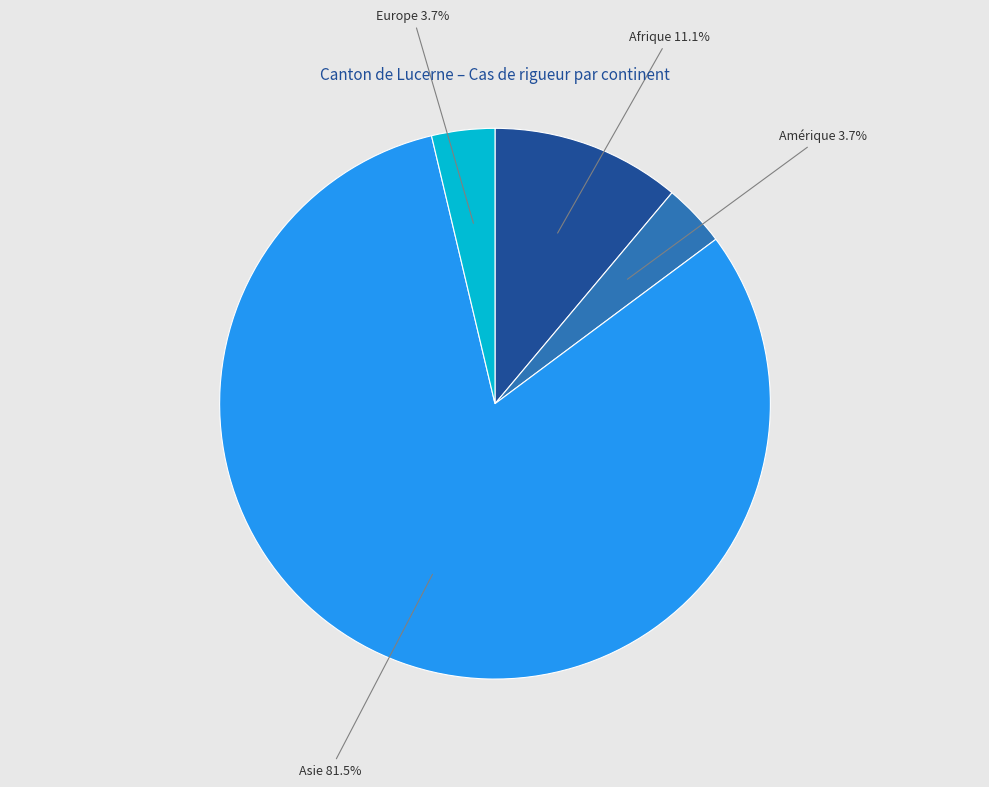

Is there a majority slice in this chart?

Yes